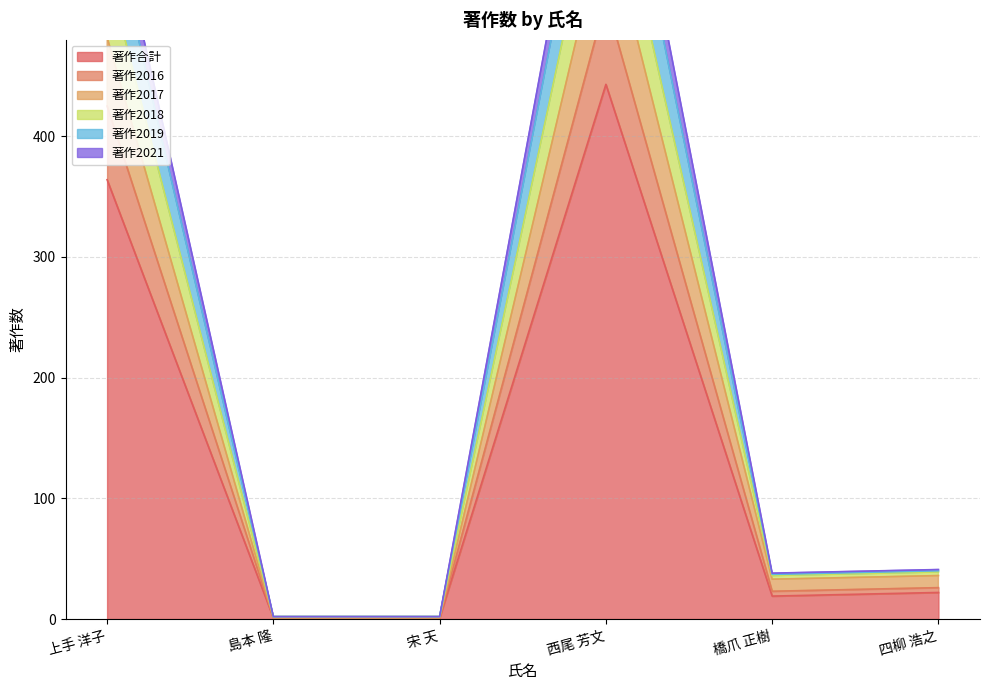

What is the value of the 著作2019 point at the 2nd from the left?

2